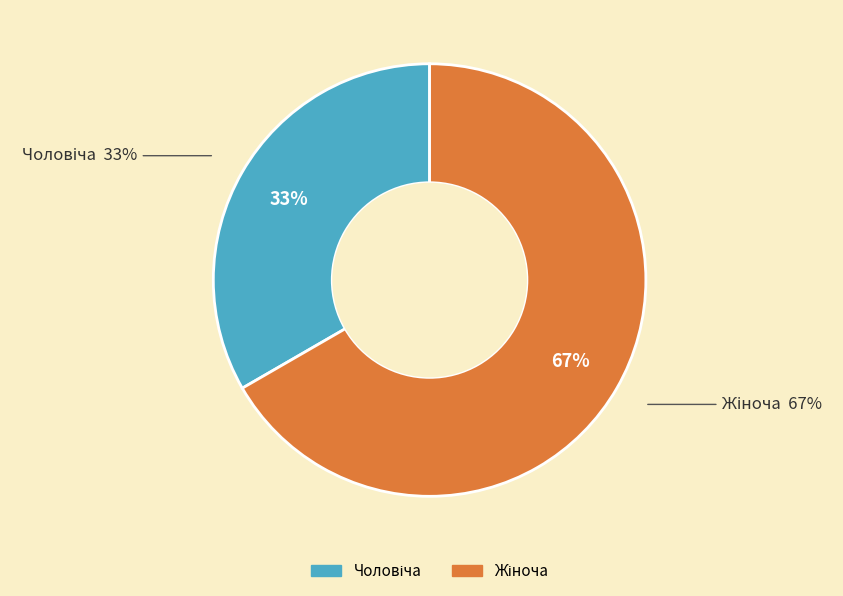

The Жіноча slice represents 67% of the pie. True or false?

True